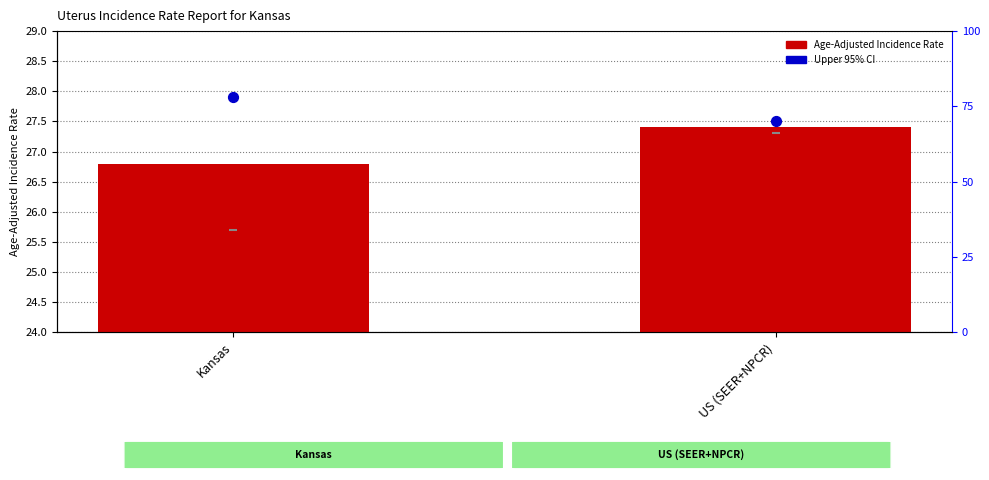

At which category is the sum across all series the highest?

US (SEER+NPCR)